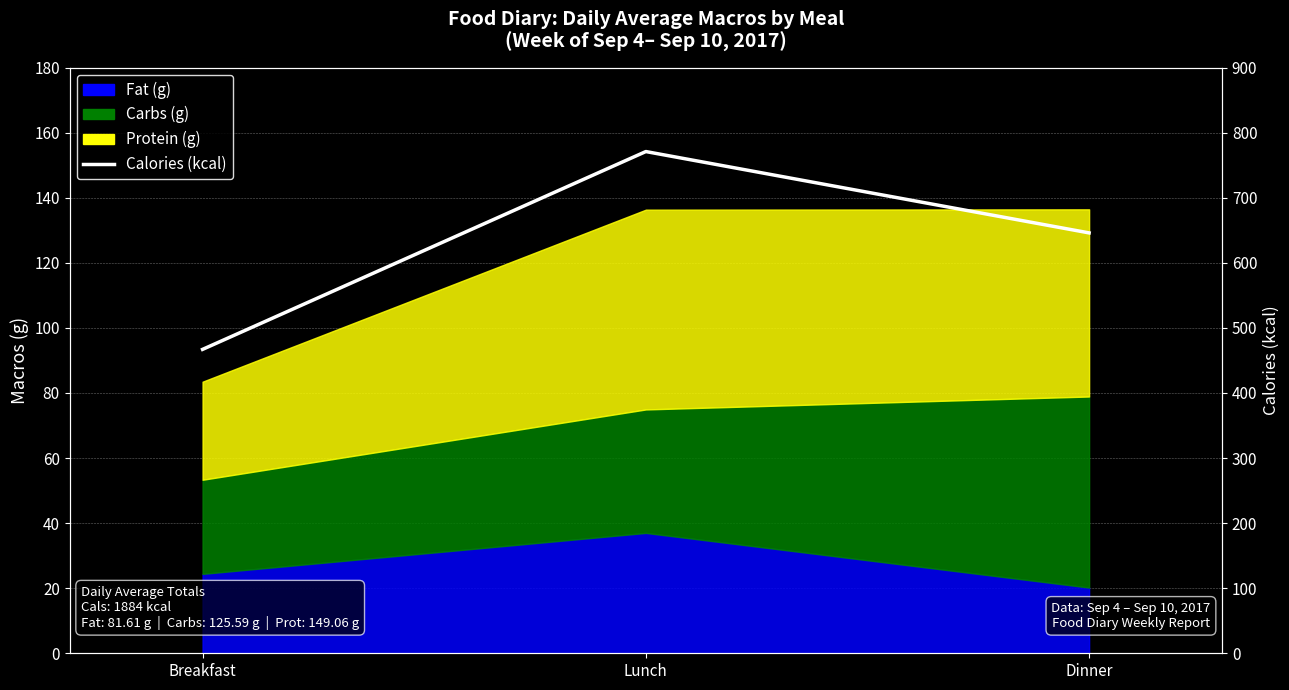

The value at Breakfast is 467. True or false?

True